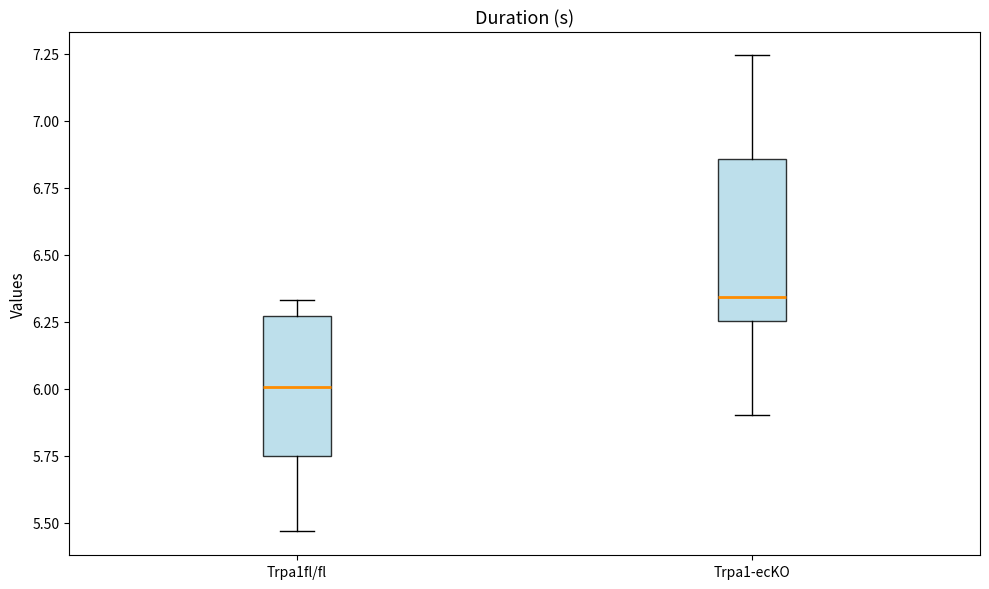

Which box is the tallest, from its lower edge to its upper edge?

Trpa1-ecKO